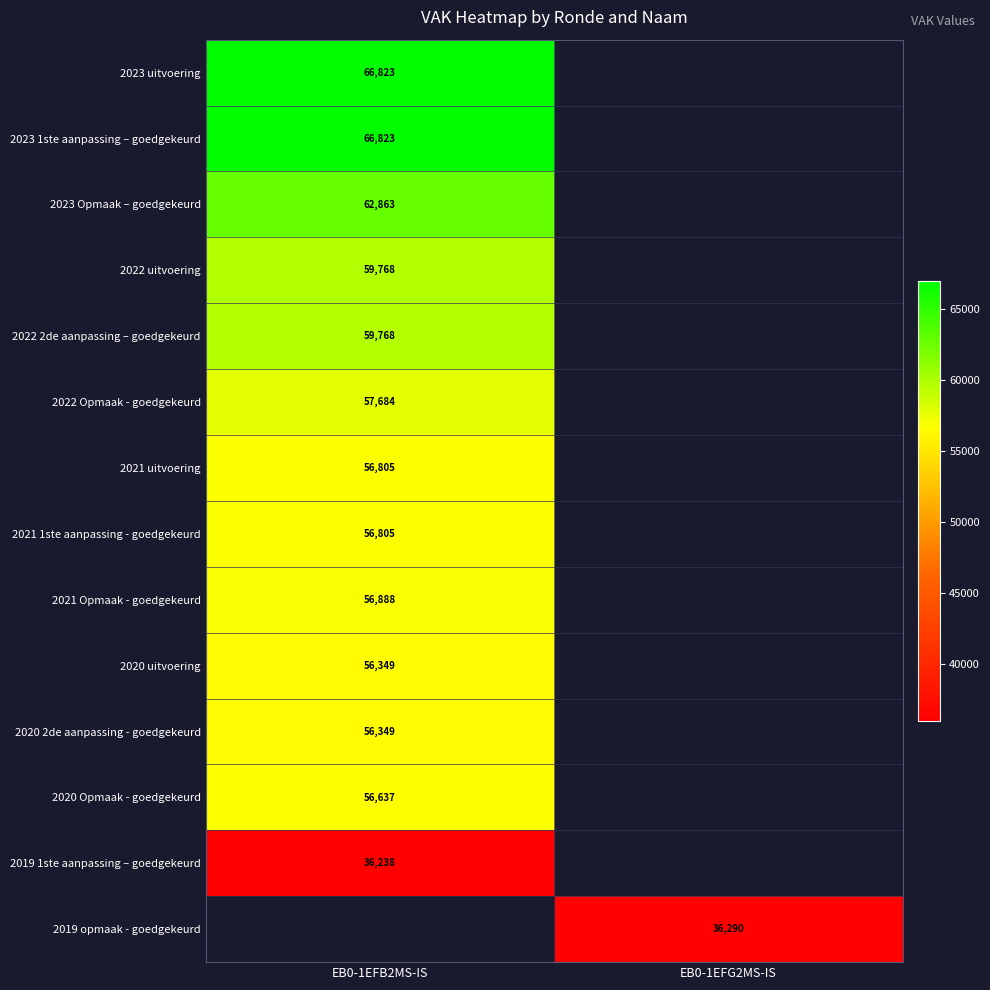

At which label does 2022 2de aanpassing – goedgekeurd reach its minimum?

EB0-1EFB2MS-IS